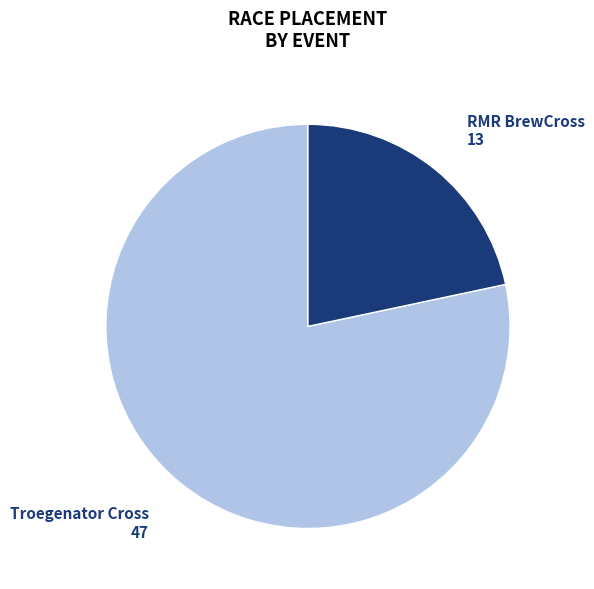

How many segments does this pie chart have?

2